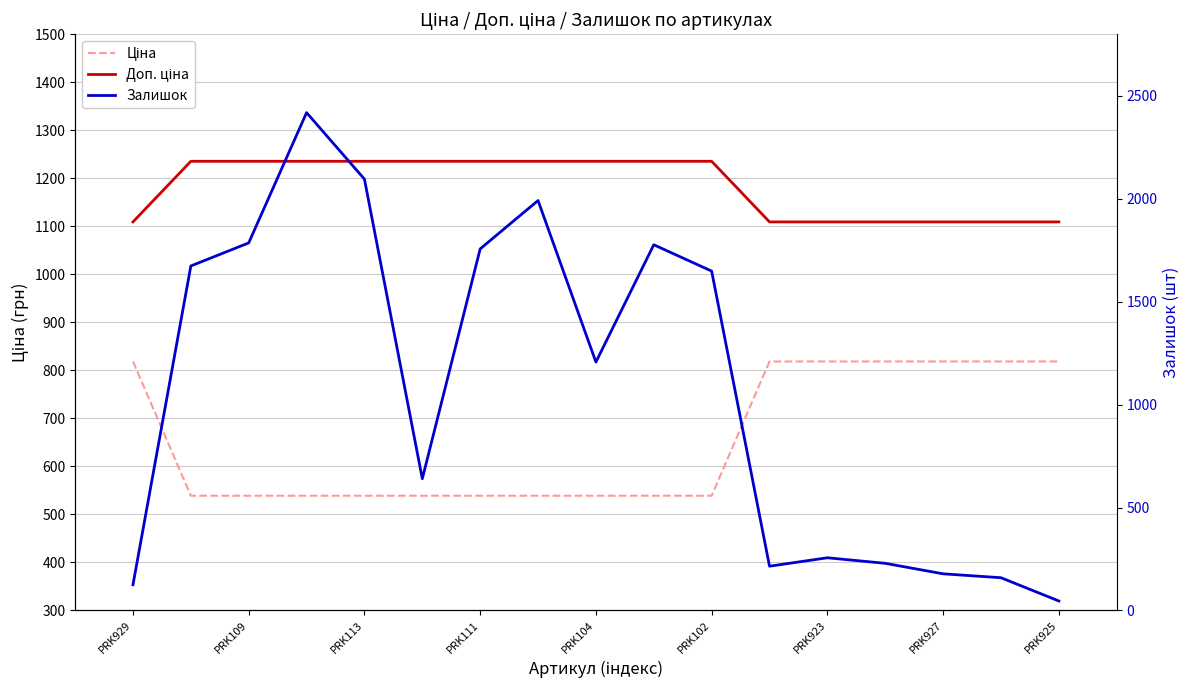

What position from the right is PRK102?

7